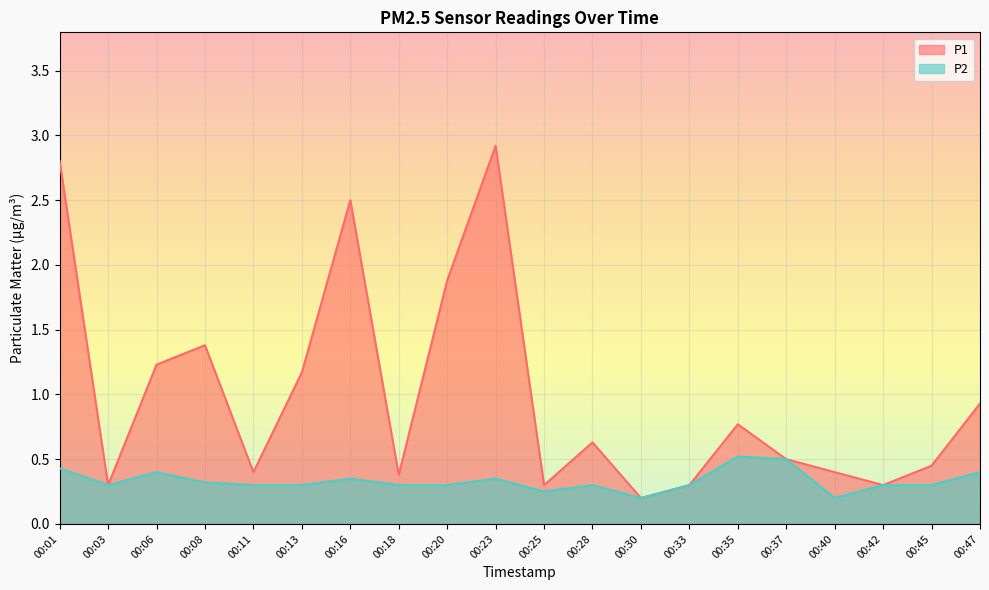

What is the highest value of the P1 series?

2.9